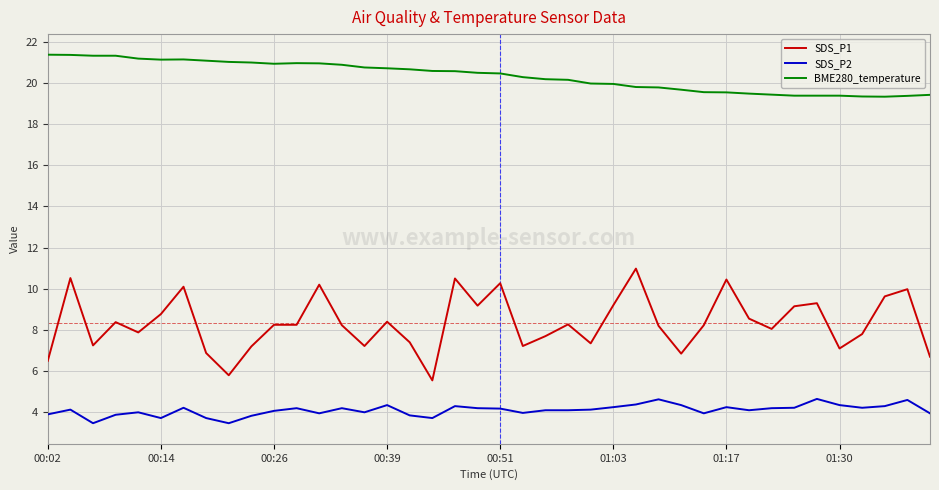

What is the lowest value of the BME280_temperature series?

19.3